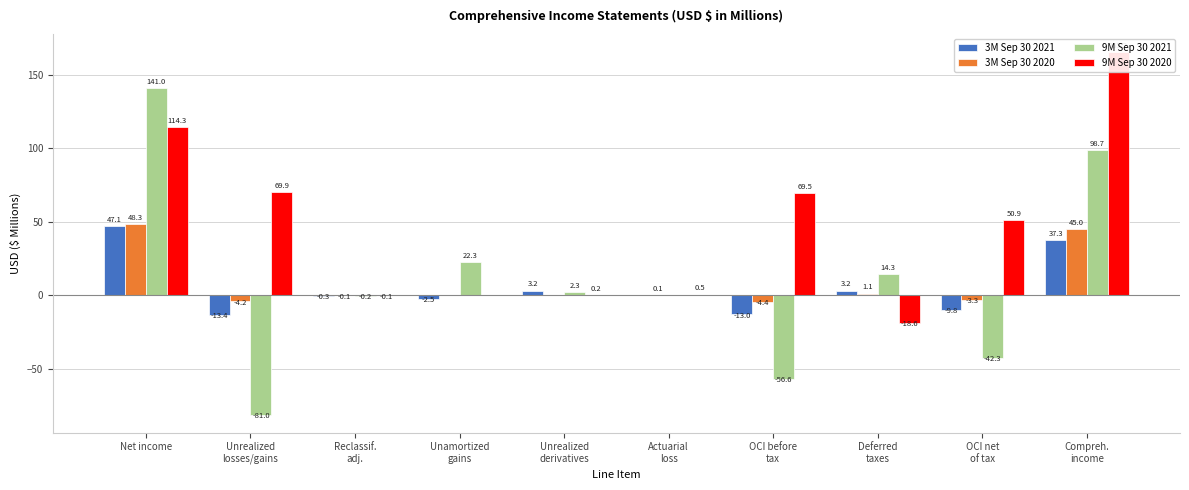

What is the value of the 3M Sep 30 2020 bar at the 9th from the left?

-3.3